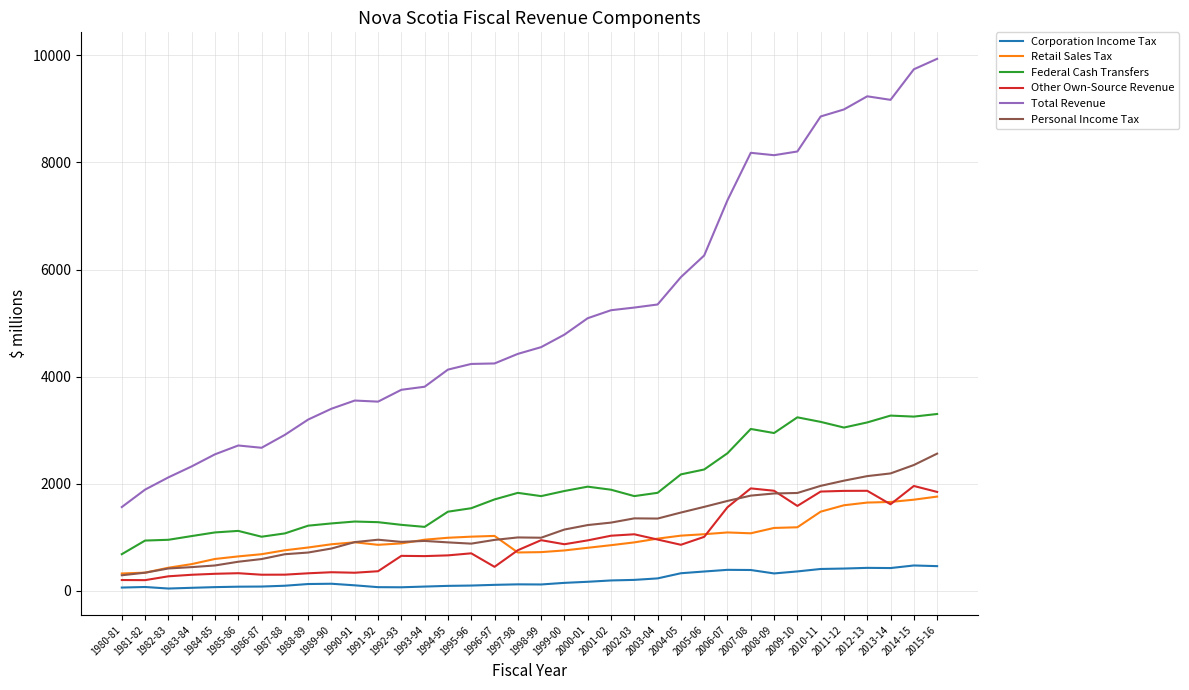

The value of Federal Cash Transfers at 2015-16 is 1549.5. True or false?

False